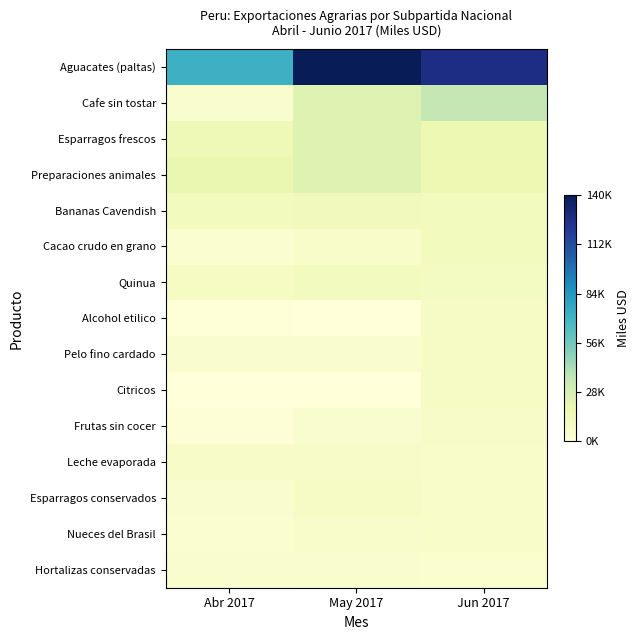

List the series in order of their peak value, lowest first.

Hortalizas conservadas, Nueces del Brasil, Frutas sin cocer, Leche evaporada, Citricos, Pelo fino cardado, Esparragos conservados, Alcohol etilico, Quinua, Cacao crudo en grano, Bananas Cavendish, Preparaciones animales, Esparragos frescos, Cafe sin tostar, Aguacates (paltas)